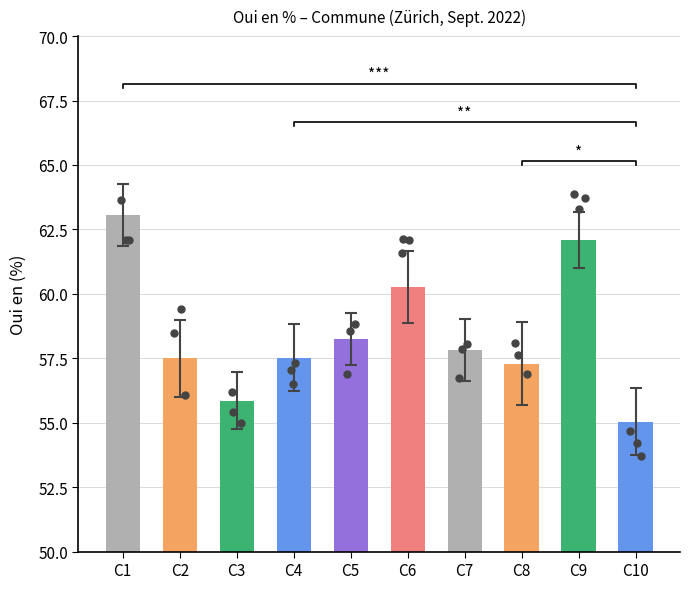

What is the change in value from C9 to C10?

-7.1